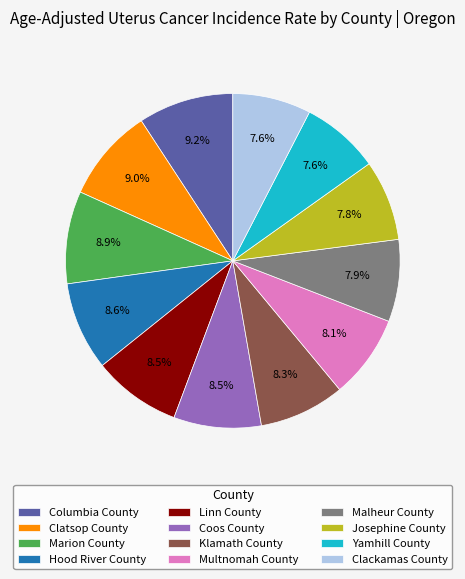

Approximately how many times larger is the value at Multnomah County compared to Clackamas County?

1.1